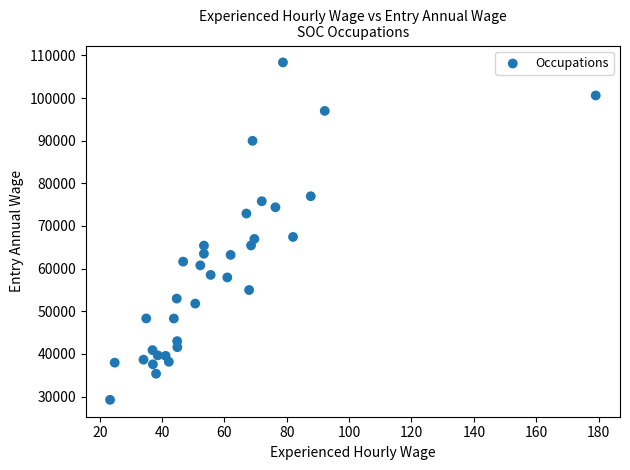

What is the range of Y values (max minus min)?

79128